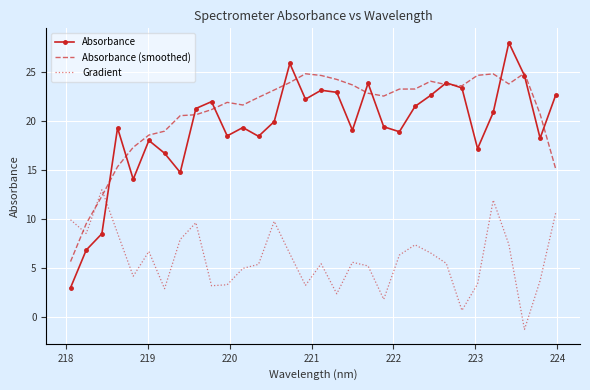

Which series has the largest range (max minus min)?

Absorbance